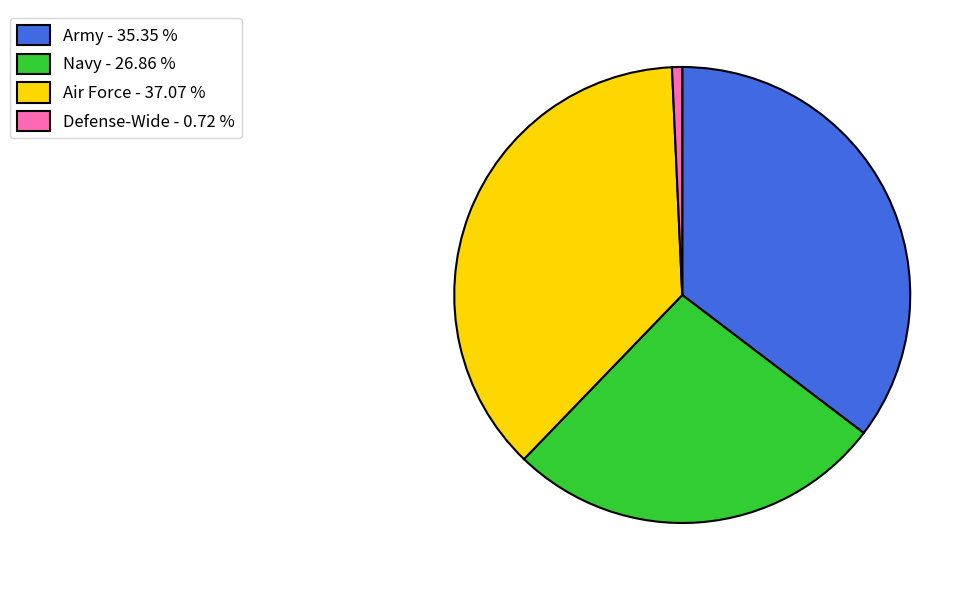

Which category has the smallest portion of the pie?

Defense-Wide